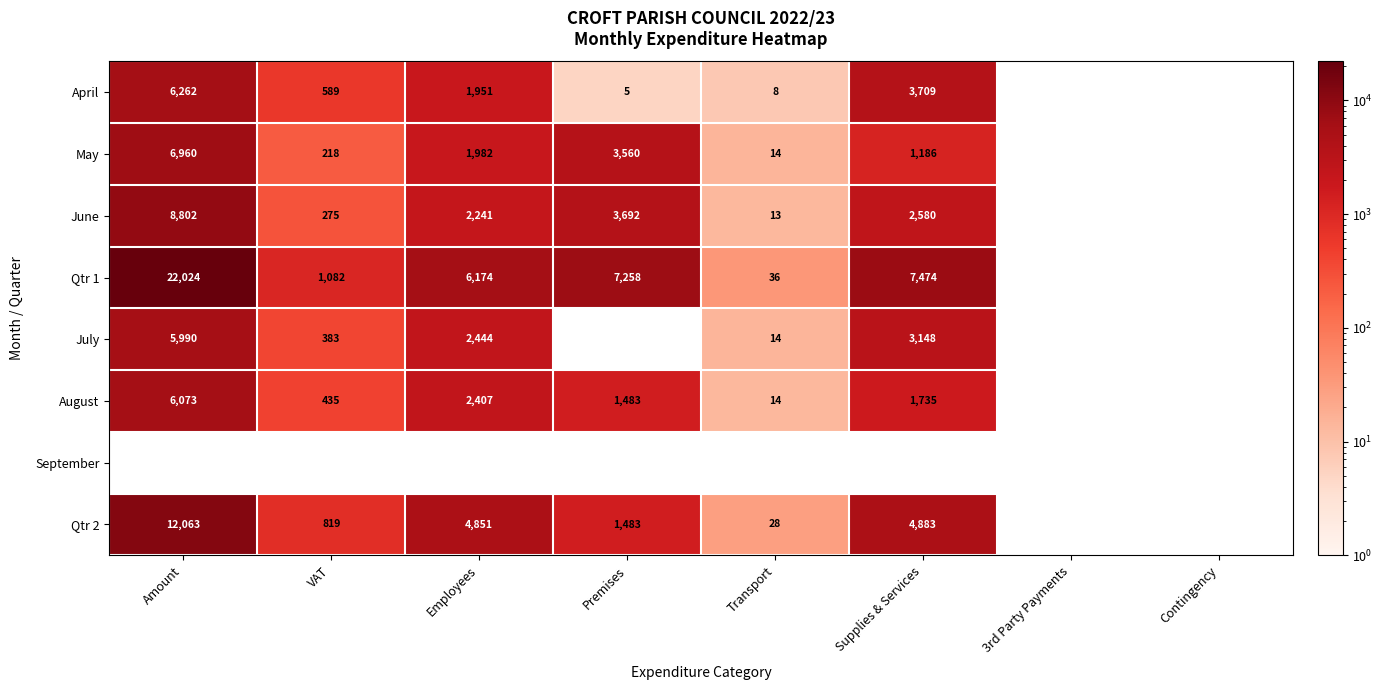

The Qtr 1 series shows 6174.2 at Employees. True or false?

True